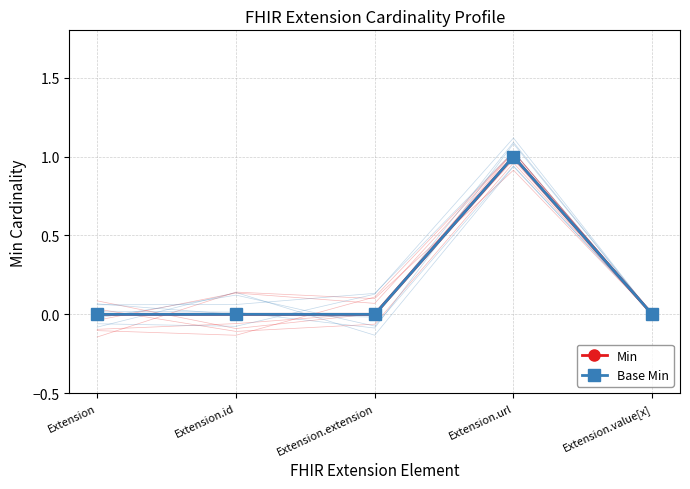

Rank the series by their maximum value, from highest to lowest.

Min, Base Min